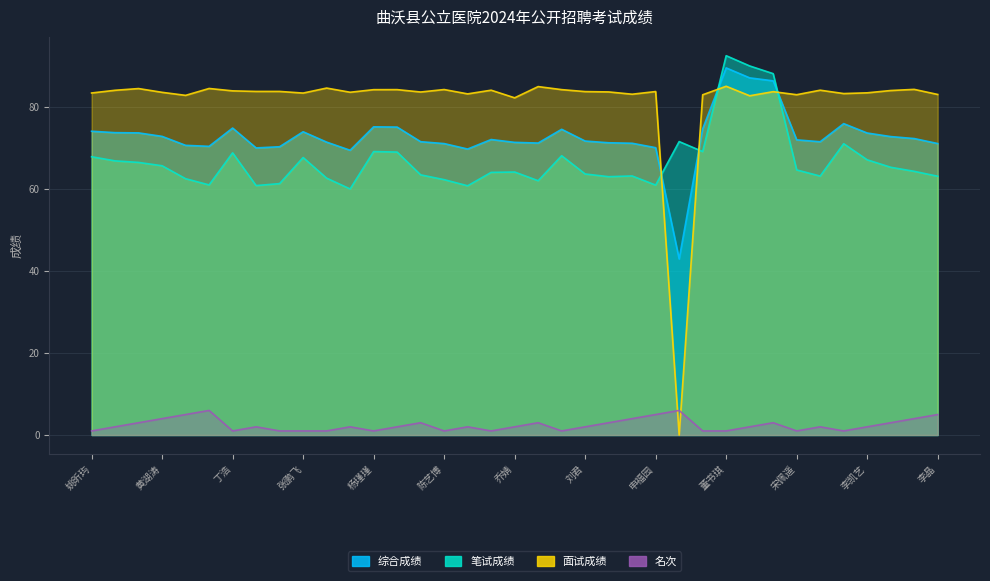

What is the total value across all series at 吴帅?

221.4